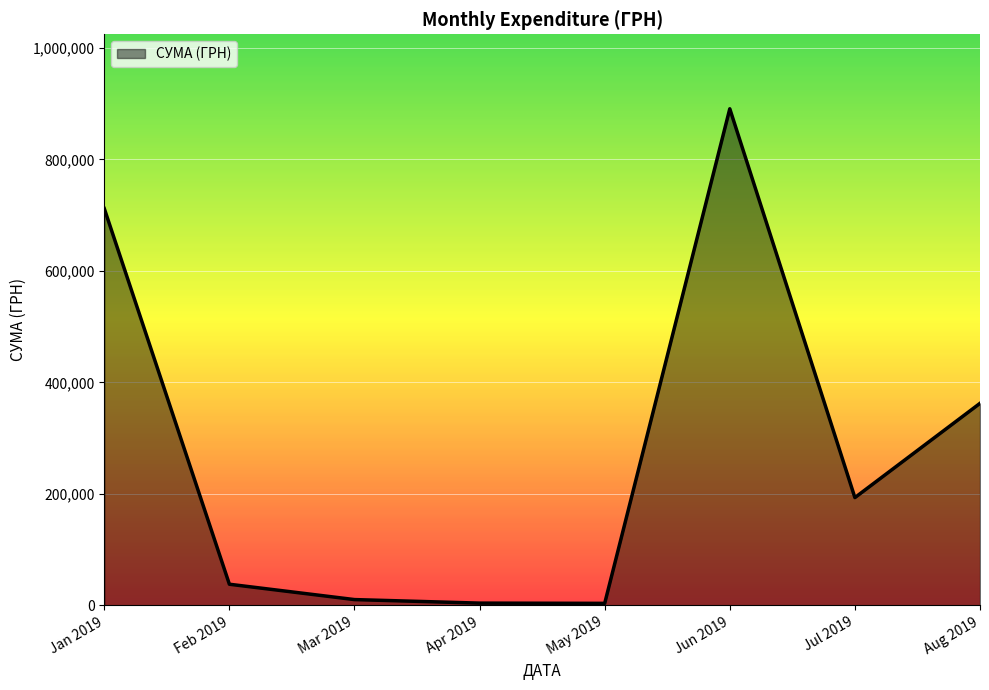

What is the sum of all values?

2213946.5